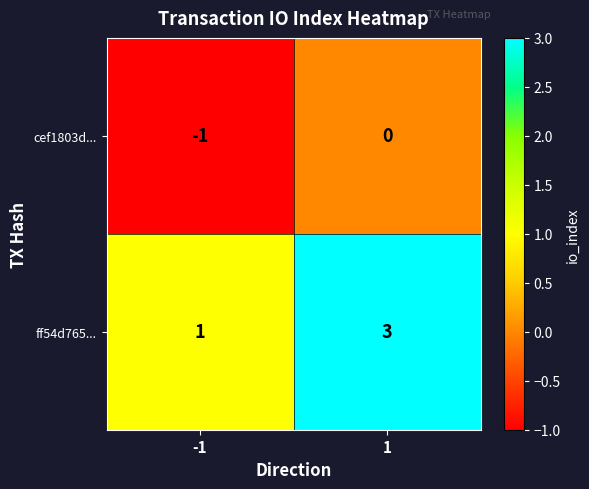

How many distinct data groups are displayed?

2